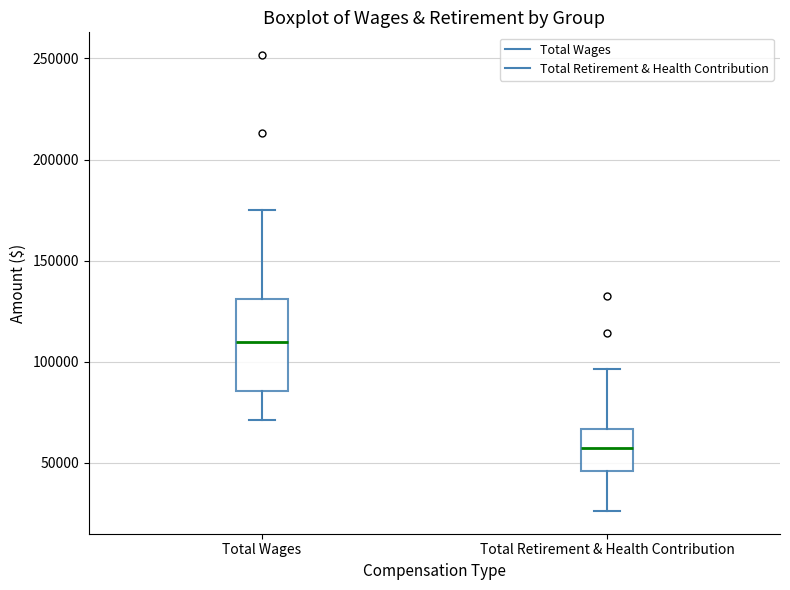

Where does the median line of the box for Total Wages sit on the y-axis? The values are not printed on the chart, so give them approximately, as read against the axis.

110000